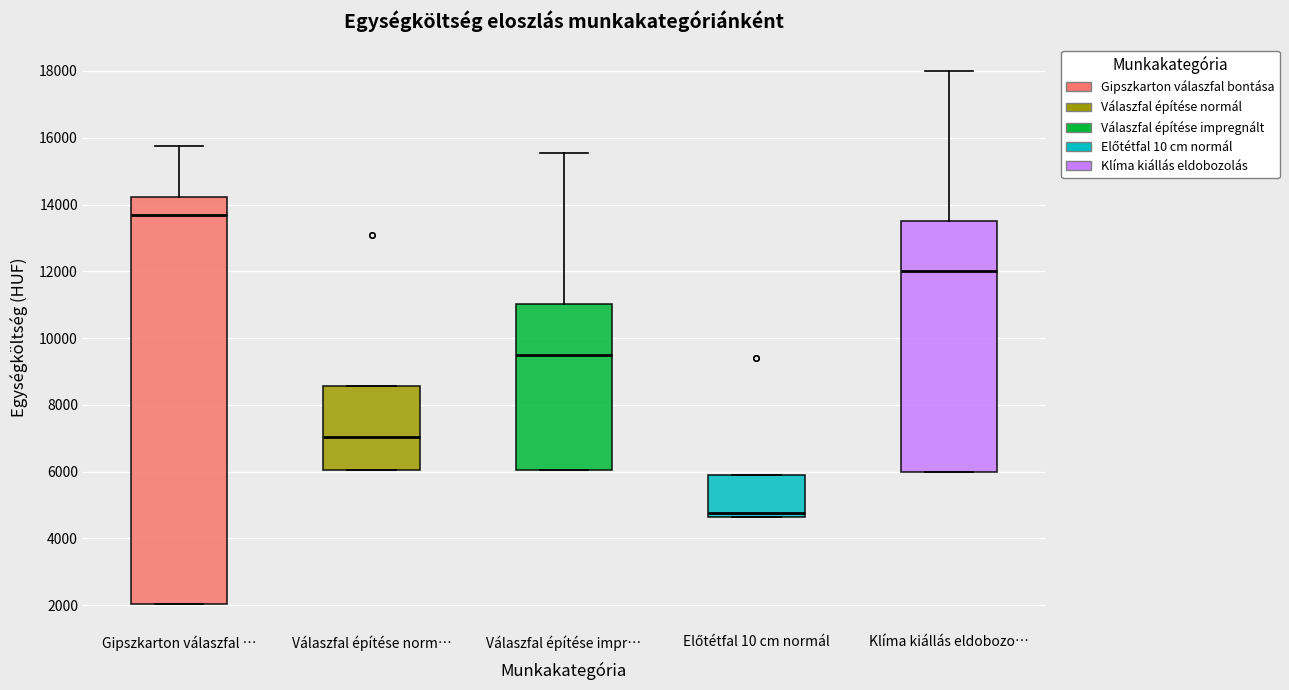

Where is the lower edge of the box for Előtétfal 10 cm normál on the y-axis? The values are not printed on the chart, so give them approximately, as read against the axis.

4600